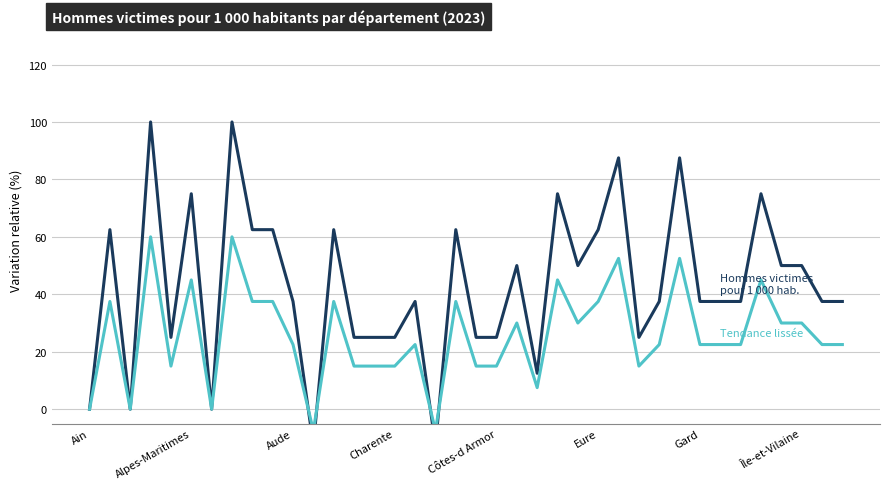

What is the sum of the Tendance lissée values at 25 and 21?

67.5